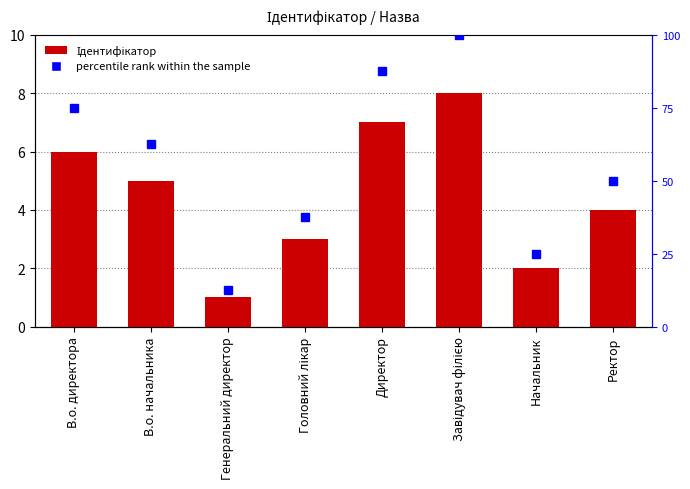

Is it true that the value at В.о. начальника is 1?

False